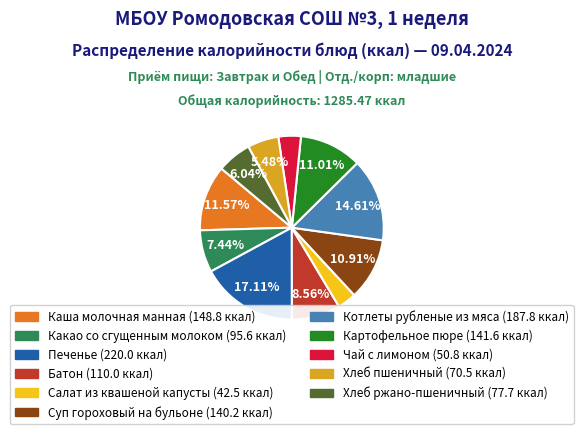

Which has a higher value, Печенье or Суп гороховый на бульоне?

Печенье